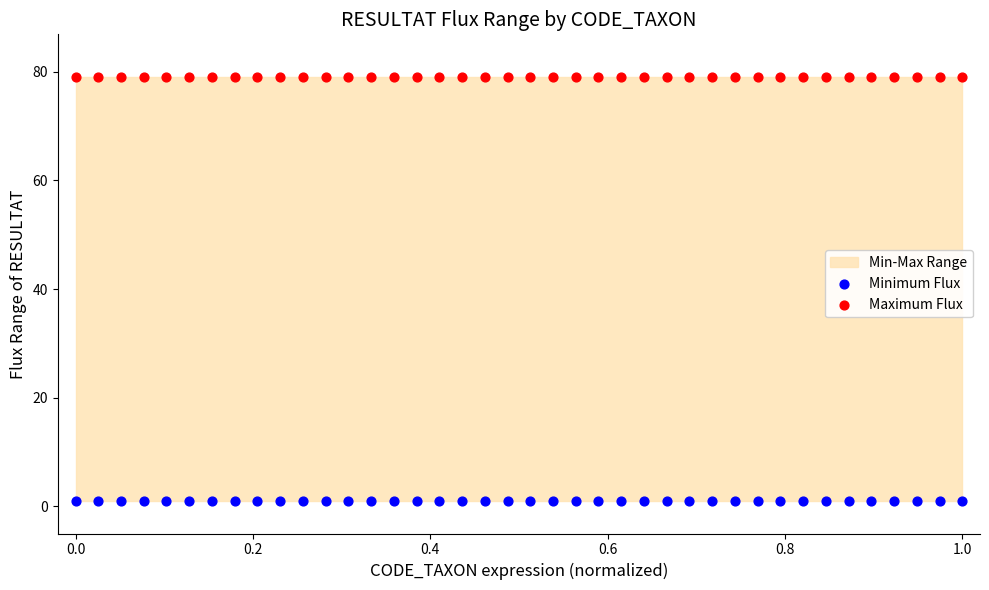

Which series contains the lowest Y value?

Minimum Flux